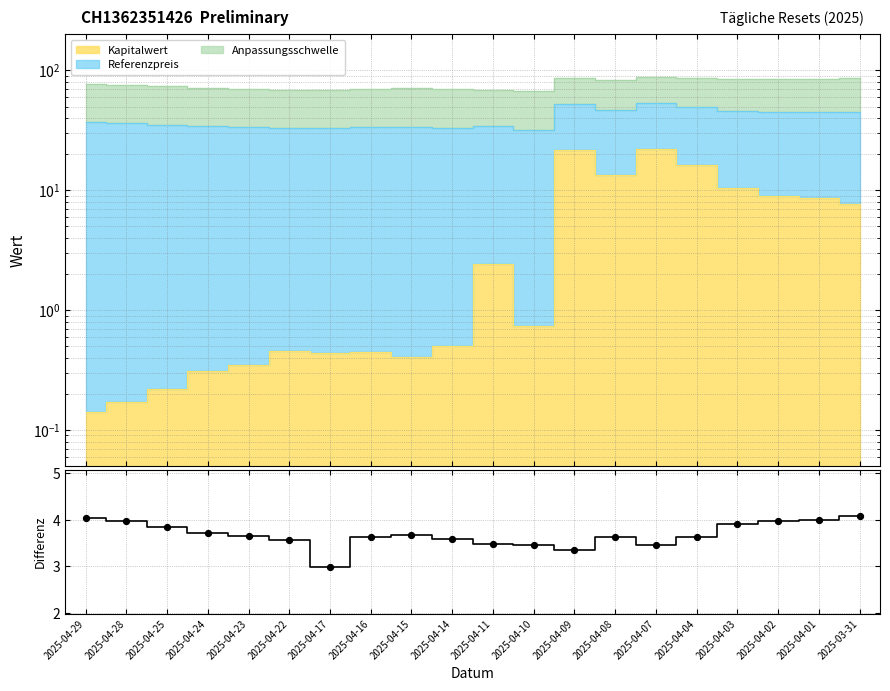

What is the change in value from 2025-04-28 to 2025-04-17?

-1.0